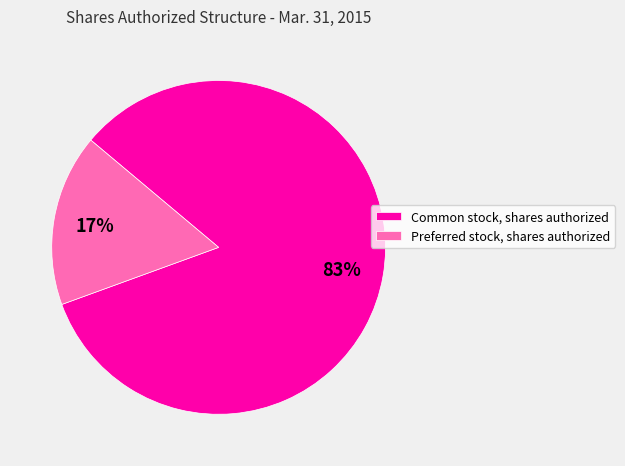

The Common stock, shares authorized slice represents 83% of the pie. True or false?

True